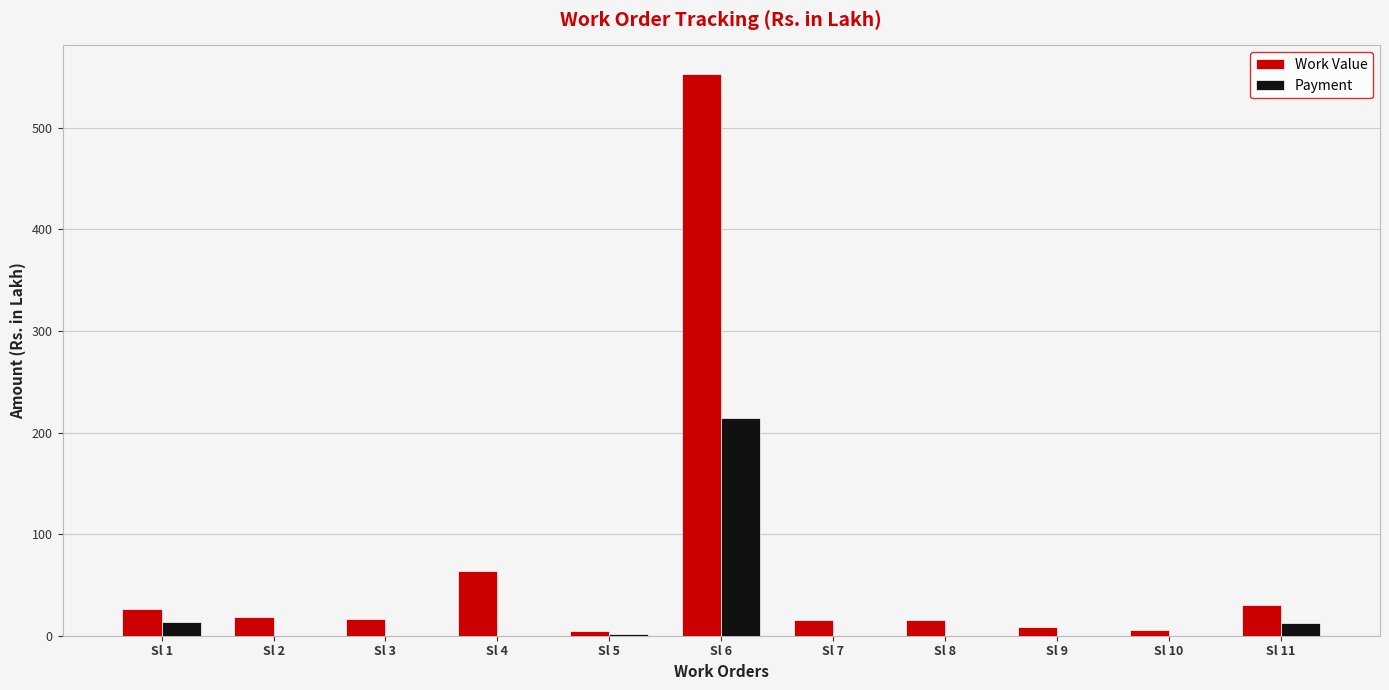

The value of Work Value at Sl 6 is 553.3. True or false?

True